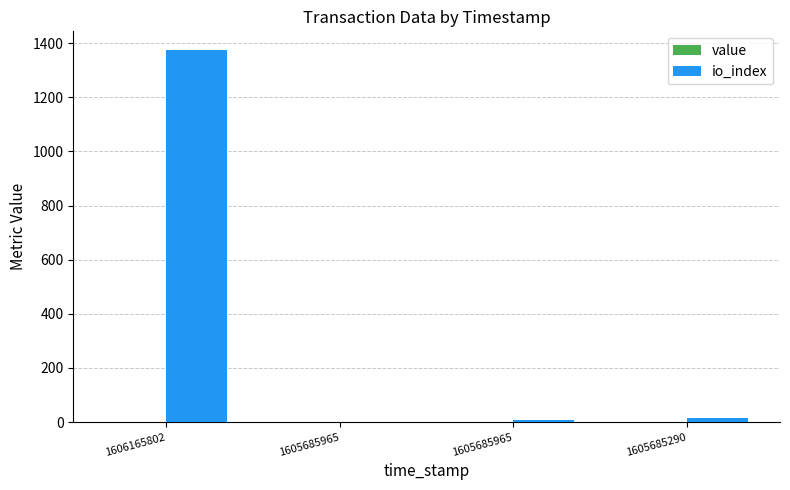

At which label does value first exceed 1?

1605685965